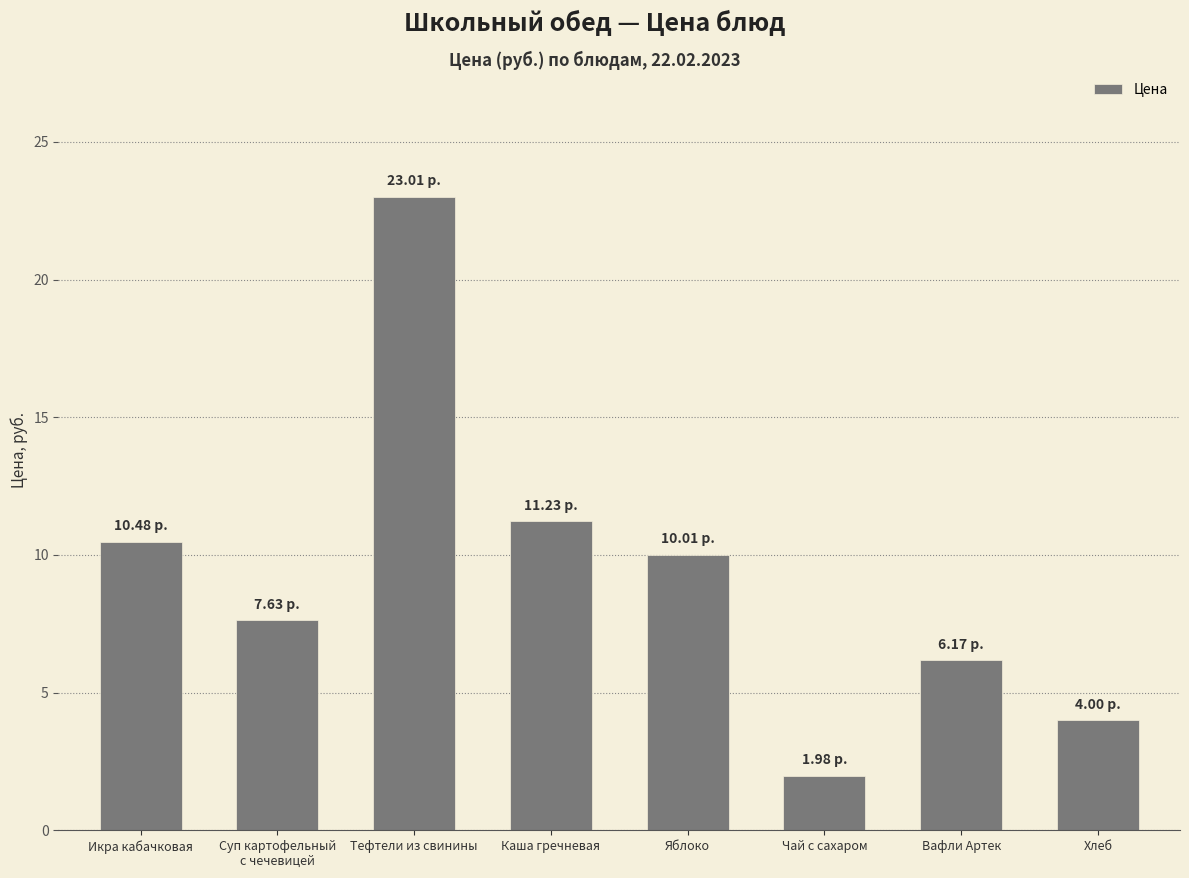

How many values exceed 10?

4